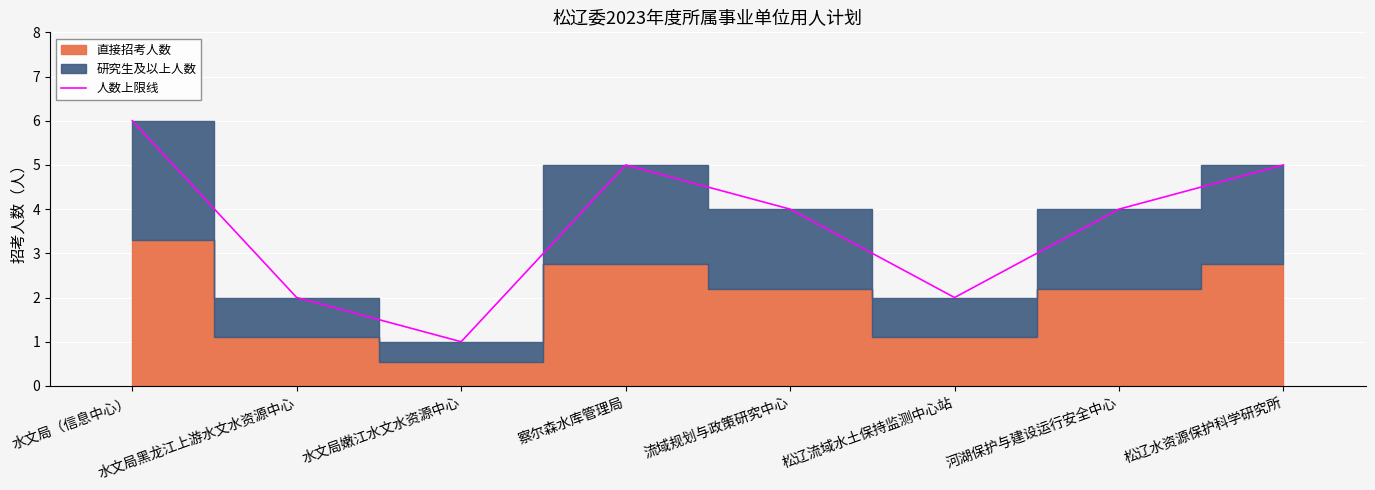

The value at 松辽水资源保护科学研究所 is 5. True or false?

True